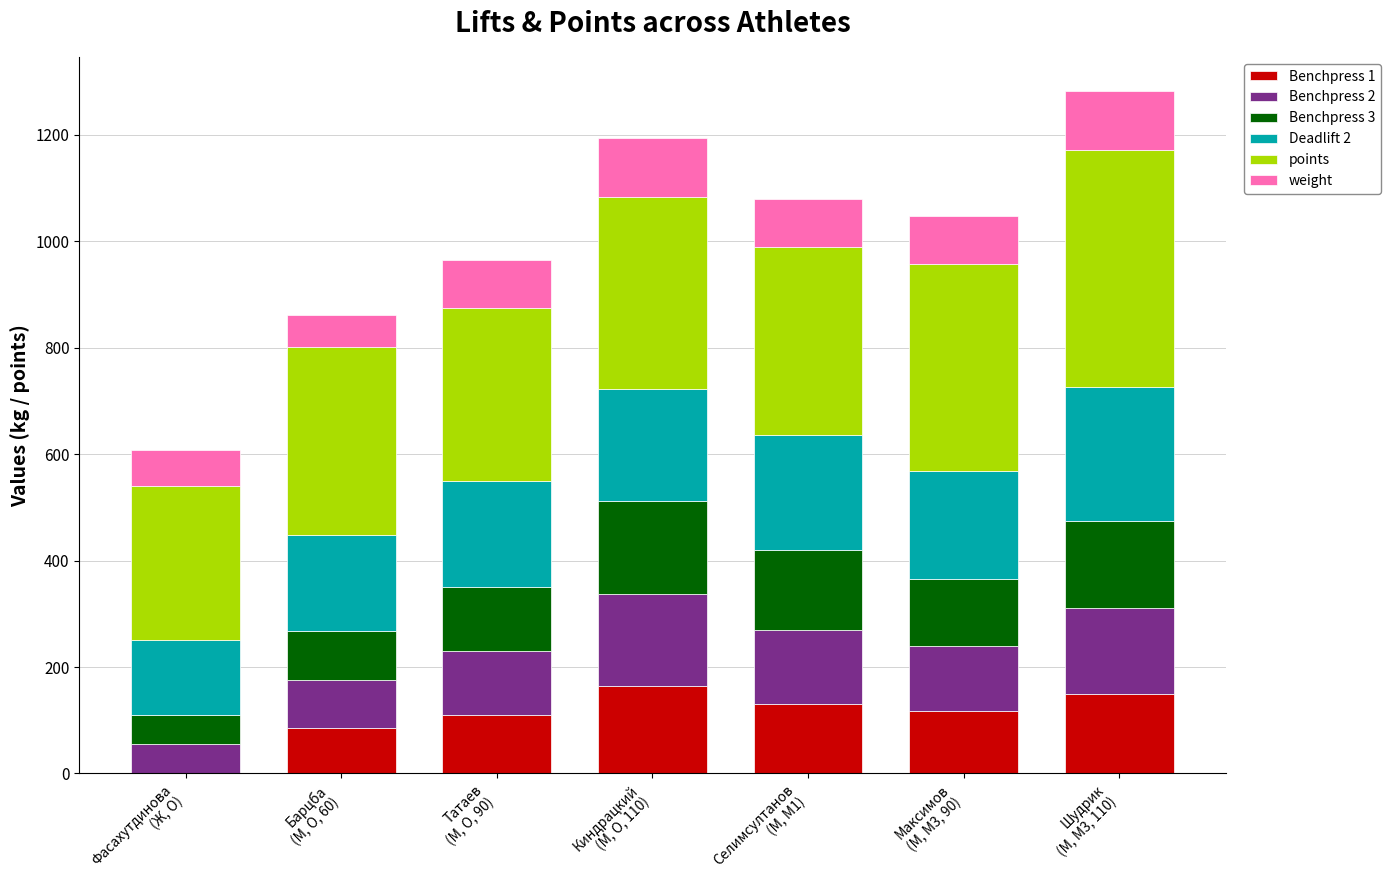

What is the approximate value of Benchpress 1 at Селимсултанов
(М, M1)?

130.0